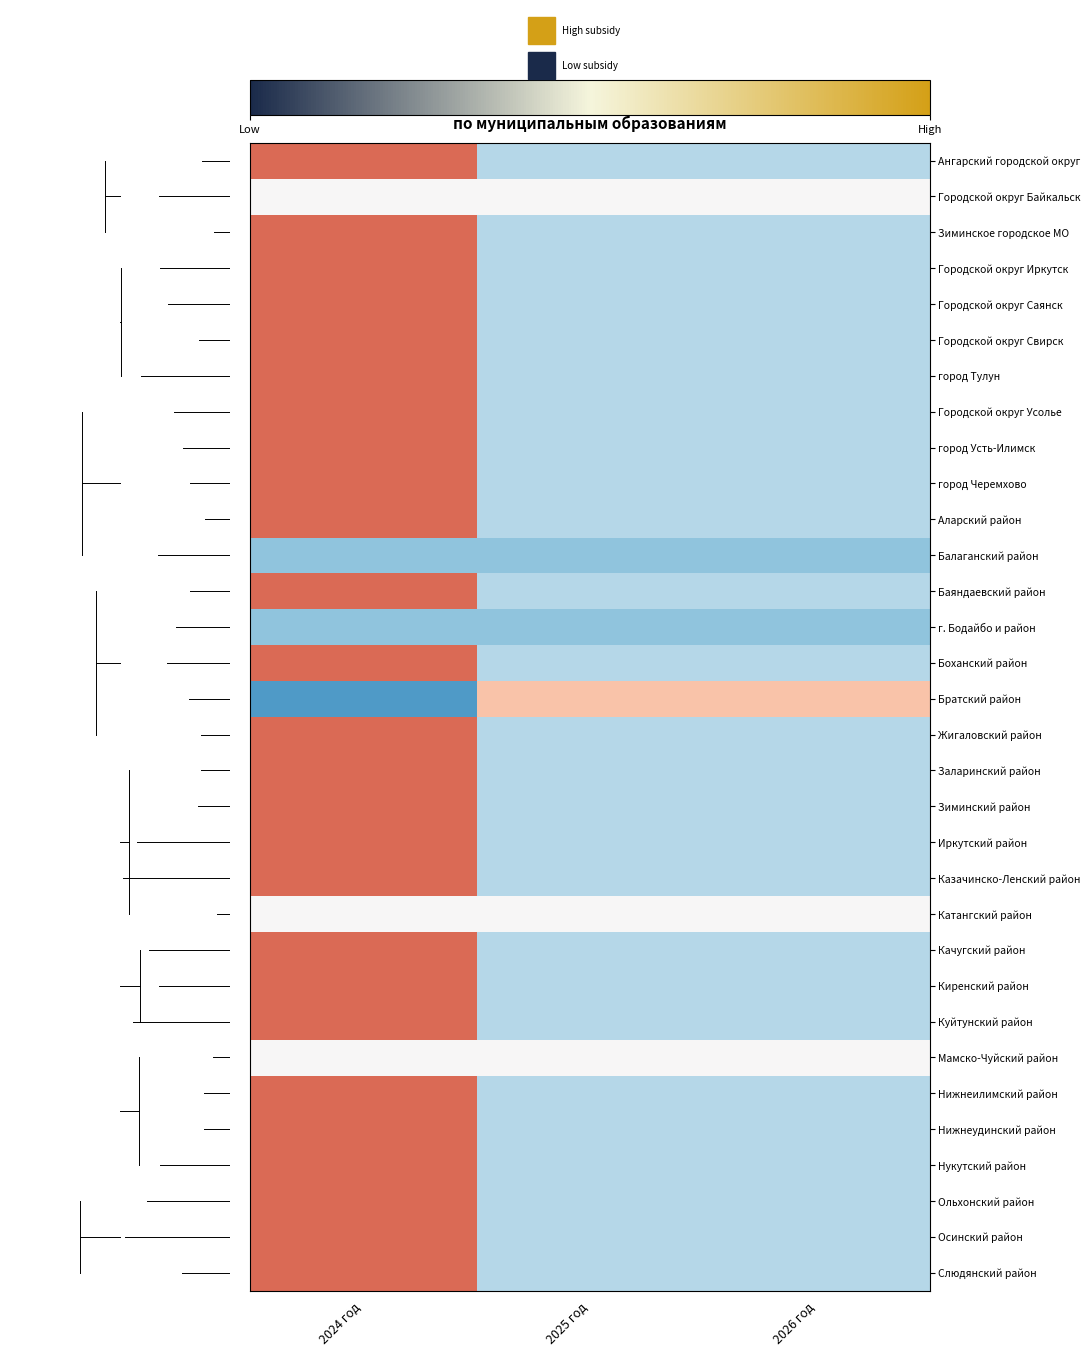

What is the total value across all series at 2026 год?

-19.7